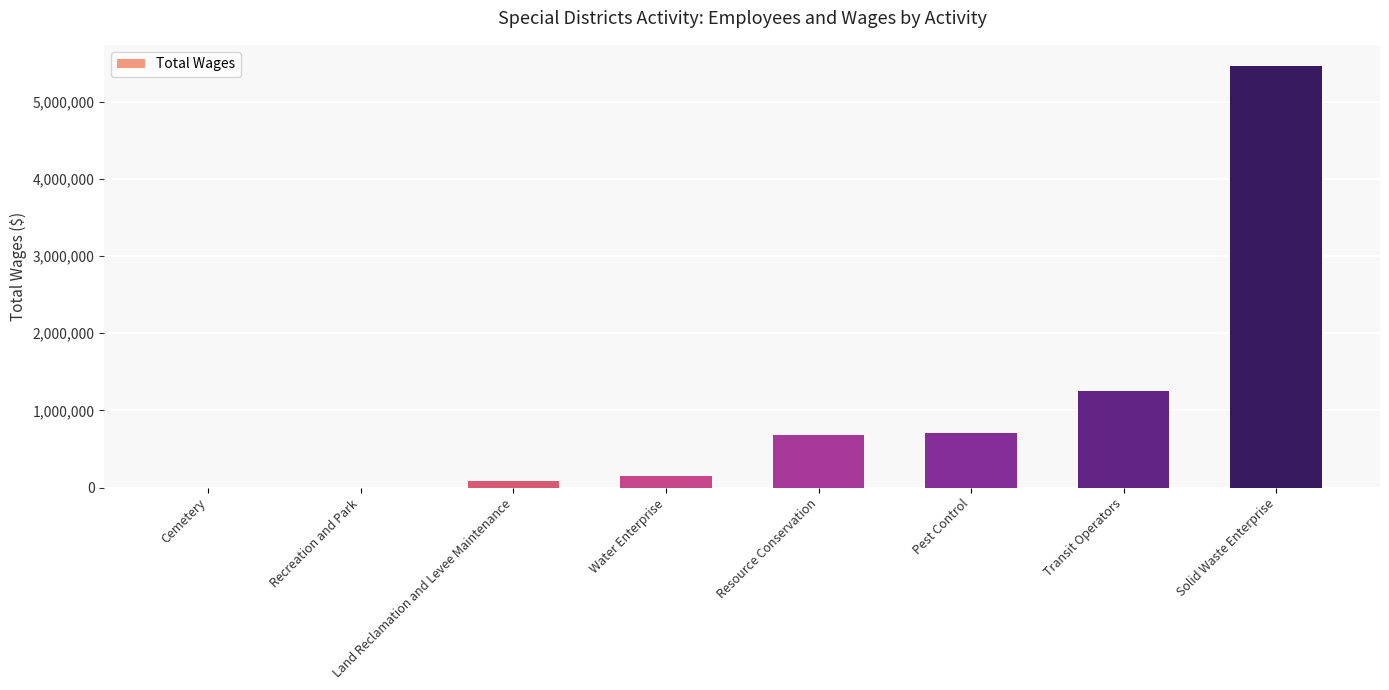

Which has a higher value, Solid Waste Enterprise or Water Enterprise?

Solid Waste Enterprise